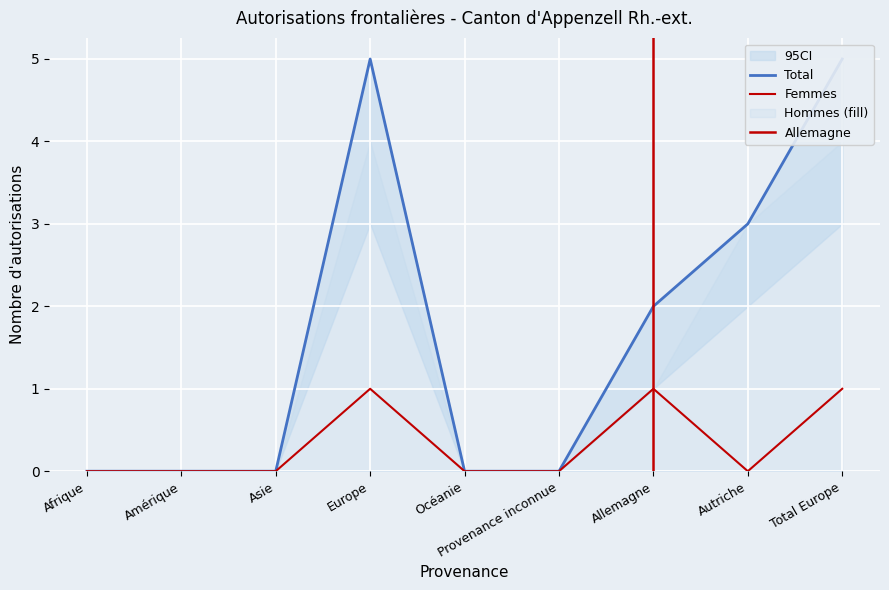

Reading left to right, extract all data points from this chart.

Total: Afrique=0	Amérique=0	Asie=0	Europe=5	Océanie=0	Provenance inconnue=0	Allemagne=2	Autriche=3	Total Europe=5
Femmes: Afrique=0	Amérique=0	Asie=0	Europe=1	Océanie=0	Provenance inconnue=0	Allemagne=1	Autriche=0	Total Europe=1
Hommes: Afrique=0	Amérique=0	Asie=0	Europe=4	Océanie=0	Provenance inconnue=0	Allemagne=1	Autriche=3	Total Europe=4
Total_initiales: Afrique=0	Amérique=0	Asie=0	Europe=2	Océanie=0	Provenance inconnue=0	Allemagne=1	Autriche=1	Total Europe=2
Total_suivantes: Afrique=0	Amérique=0	Asie=0	Europe=3	Océanie=0	Provenance inconnue=0	Allemagne=1	Autriche=2	Total Europe=3